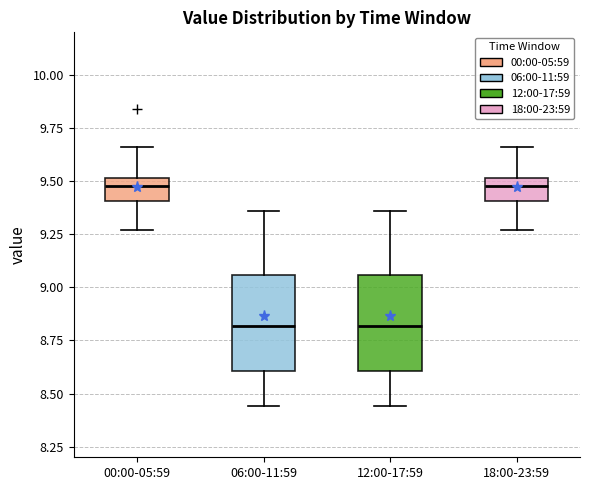

Reading left to right, transcribe this box plot: for each box, give where its median line is, the range the box spans, and where its two whiskers end, as read against the y-axis. The values are not printed on the chart, so give them approximately, as read against the axis.

00:00-05:59: median 9.50 (inside the box), box 9.40 to 9.50, whiskers 9.25 to 9.65
06:00-11:59: median 8.80, box 8.60 to 9.05, whiskers 8.45 to 9.35
12:00-17:59: median 8.80, box 8.60 to 9.05, whiskers 8.45 to 9.35
18:00-23:59: median 9.50 (inside the box), box 9.40 to 9.50, whiskers 9.25 to 9.65